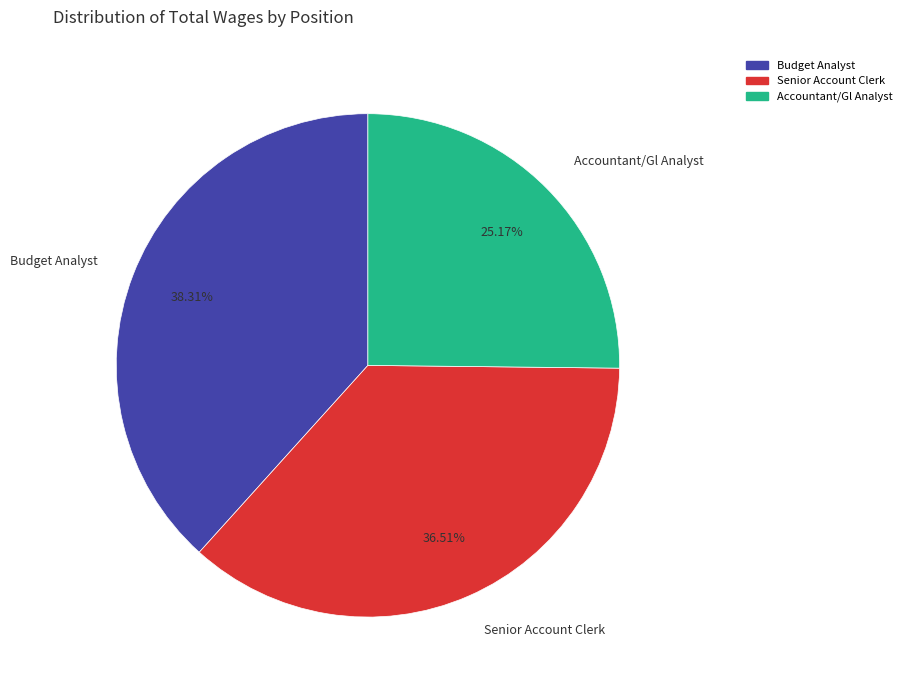

Is it true that Budget Analyst is 38% of the pie?

True